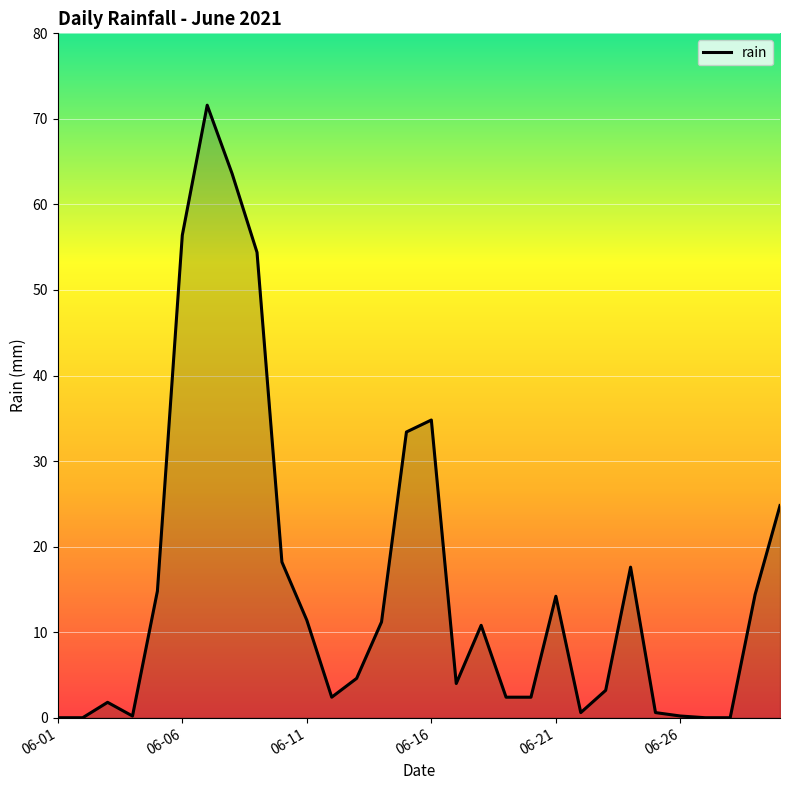

What is the difference between the maximum and minimum values?

71.6